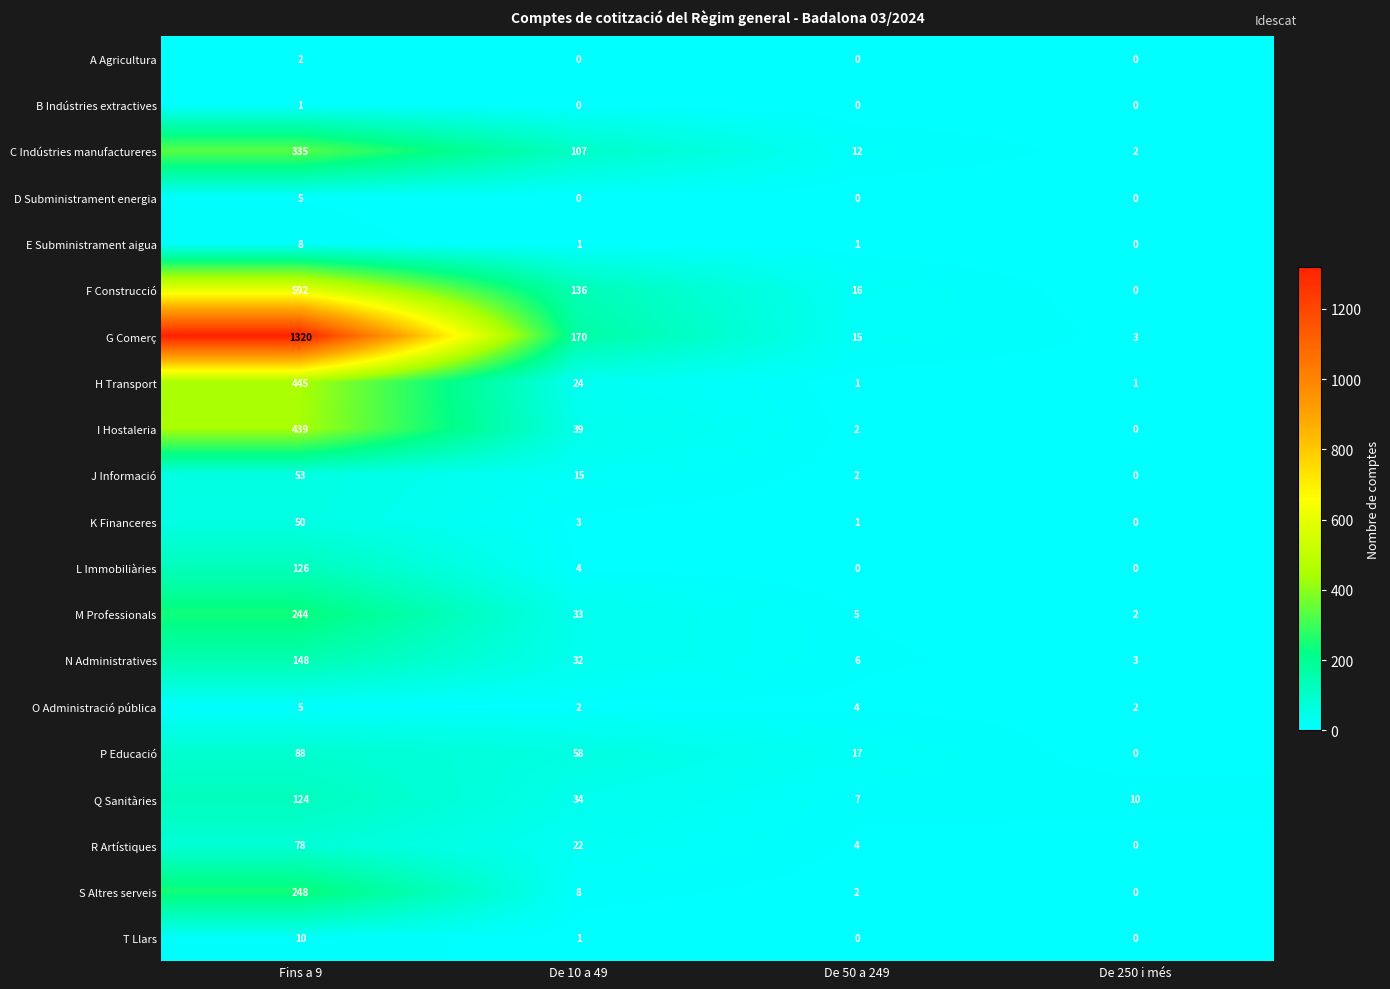

Count the number of categories in the chart.

4